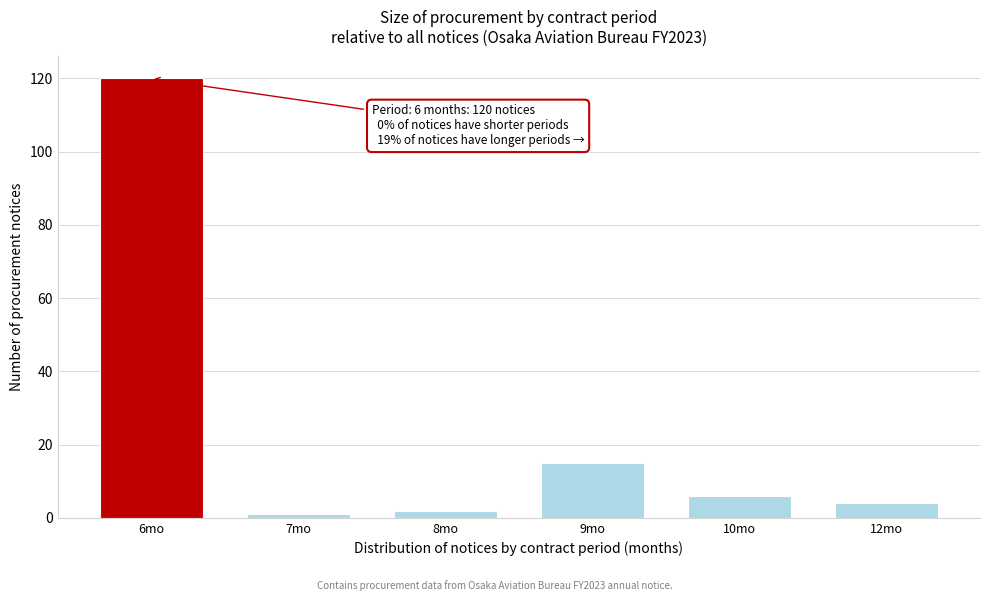

Reading right to left, what are all the values shown in this chart?

4	6	15	2	1	120